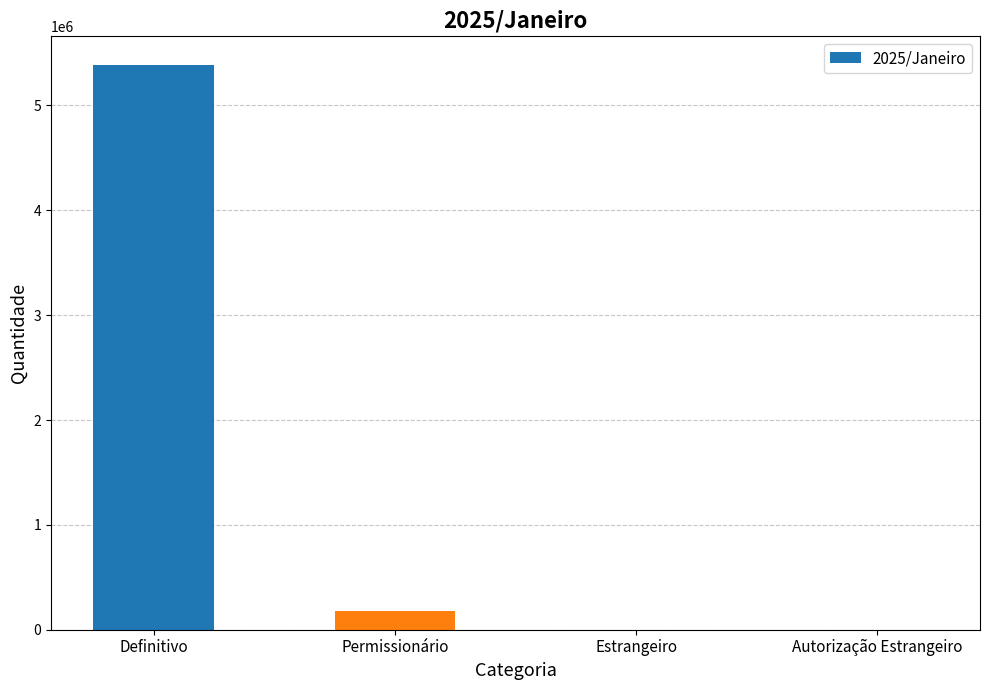

How many distinct data groups are displayed?

1